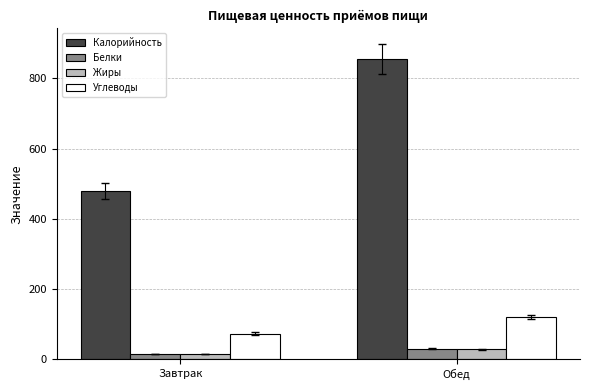

What is the label of the 1st bar from the right?

Обед